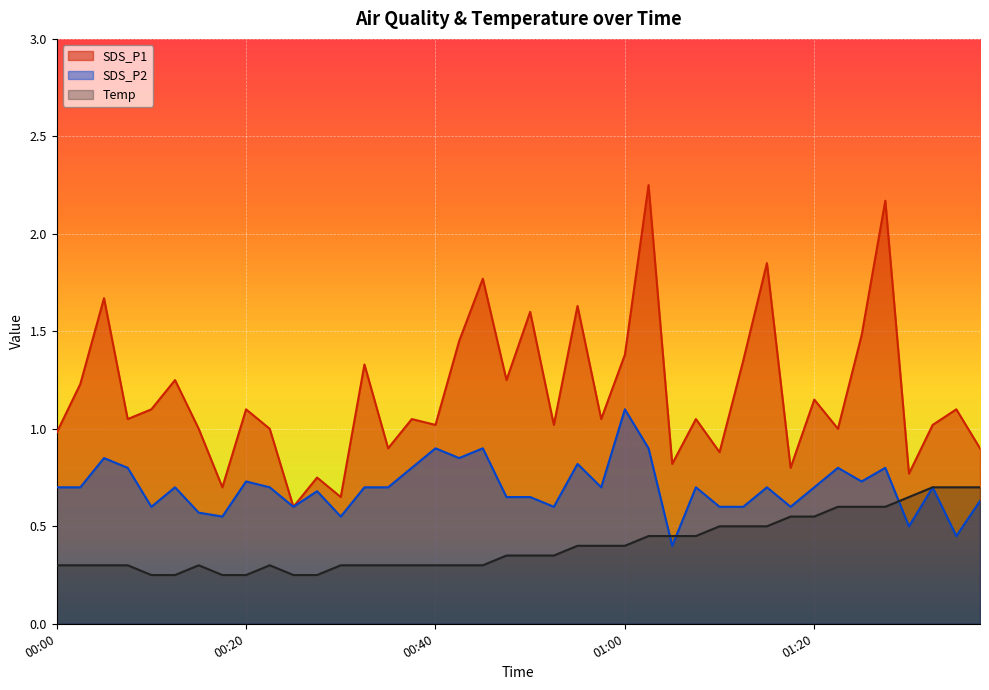

How many intersections are there between SDS_P2 and Temp?

3